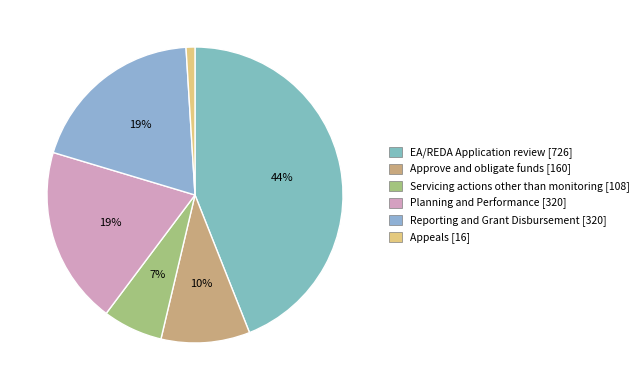

Is it true that Servicing actions other than monitoring is 7% of the pie?

True